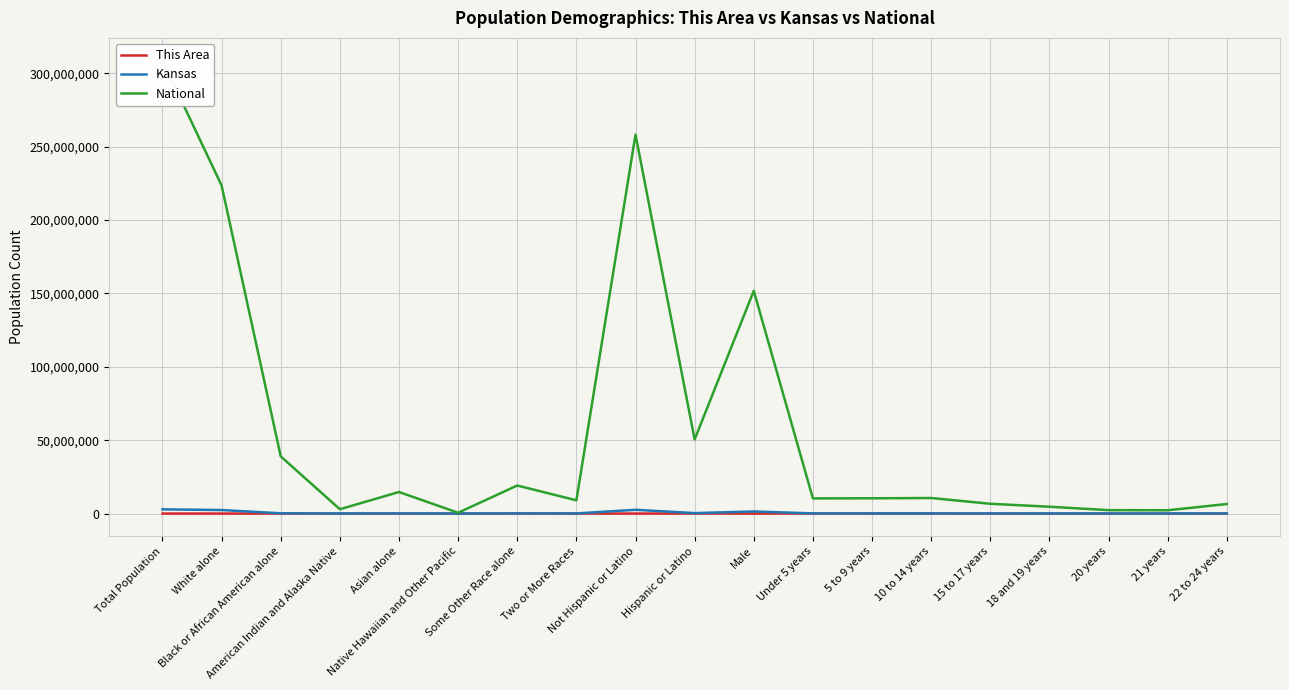

Rank the series by their maximum value, from lowest to highest.

This Area, Kansas, National